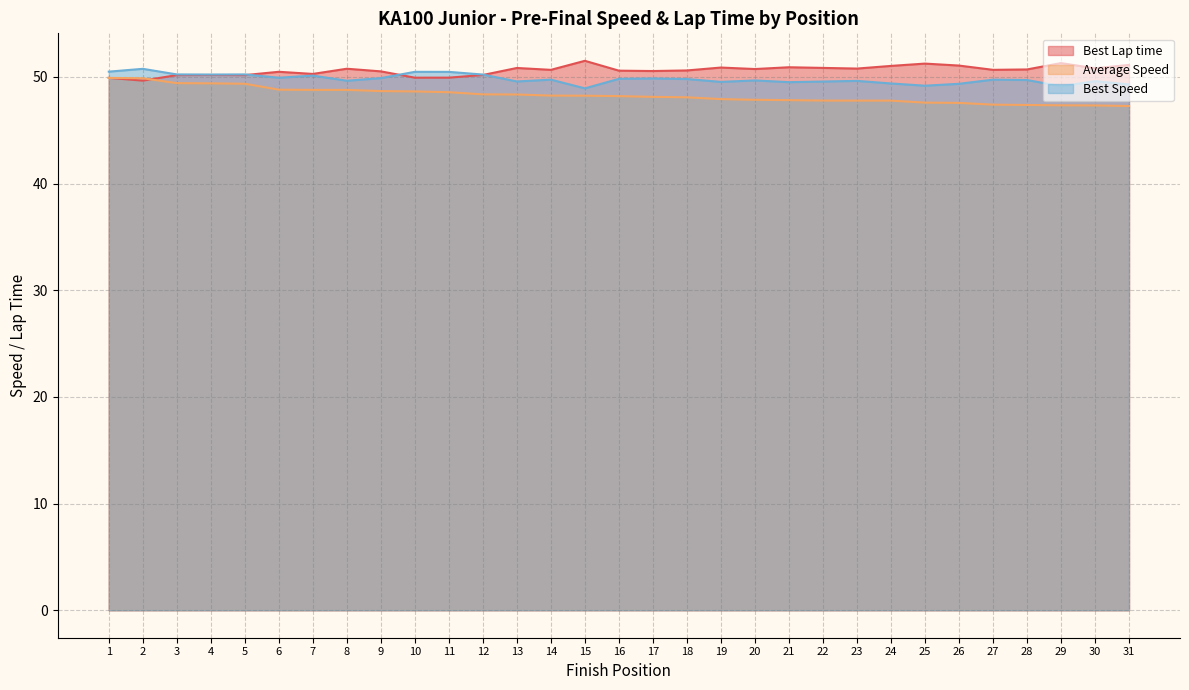

What is the total value across all series at 2?

150.3